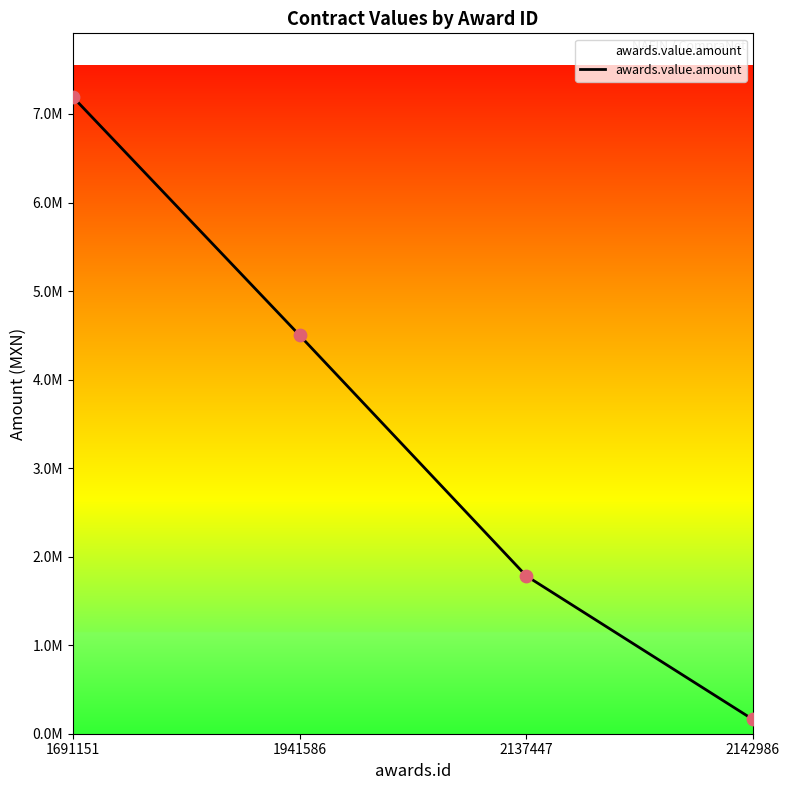

Between 1941586 and 1691151, which is larger?

1691151